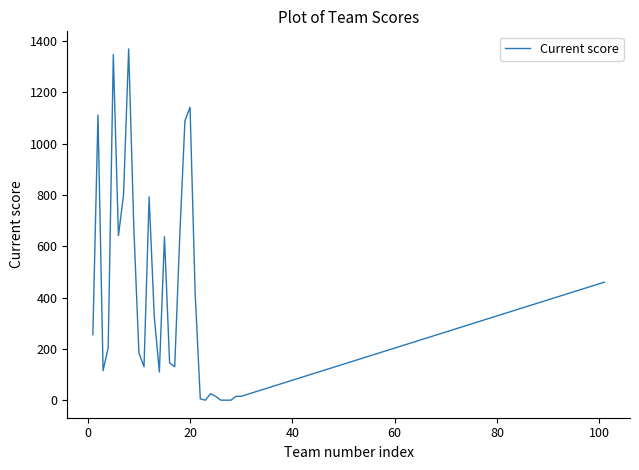

How many lines are shown in the chart?

1